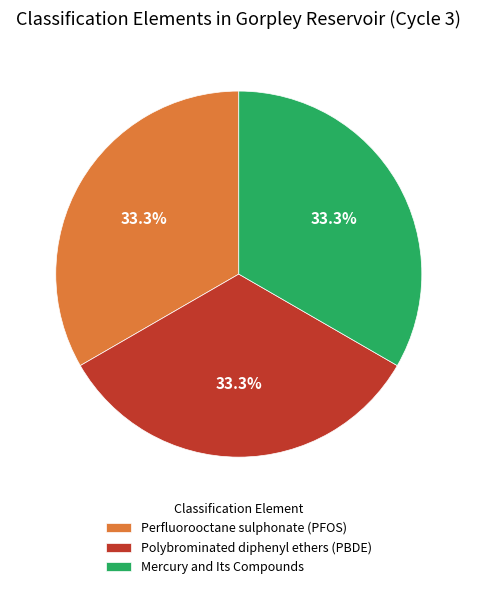

To the nearest percent, what portion does Perfluorooctane sulphonate (PFOS) represent?

33%